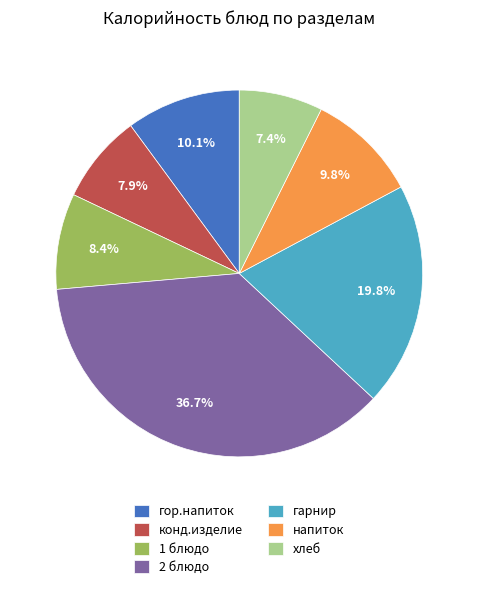

To the nearest percent, what is the combined percentage of гор.напиток and напиток?

20%